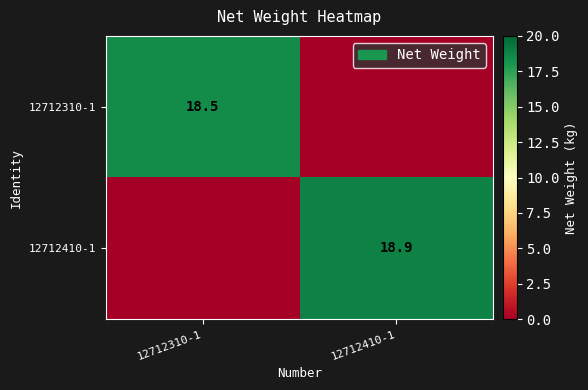

Is the value of 12712410-1 at 12712410-1 greater than the value of 12712310-1 at 12712310-1?

Yes